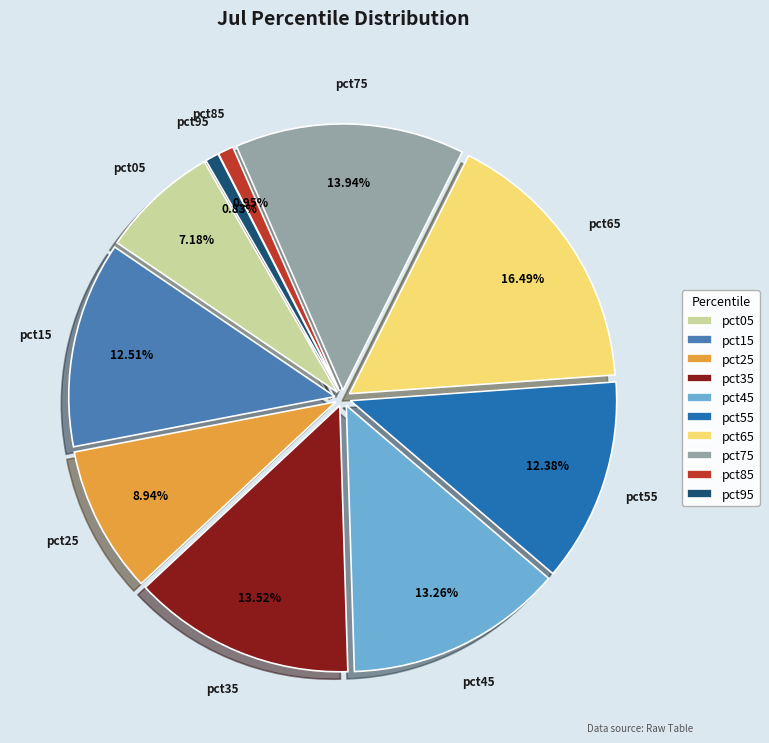

Do pct45 and pct05 together represent more than half of the pie?

No